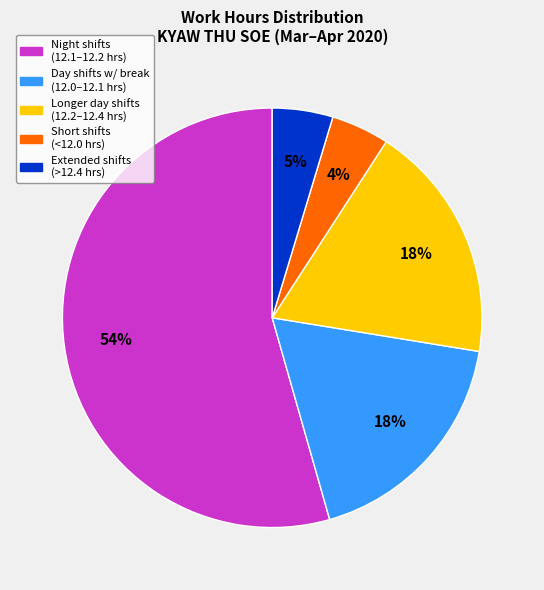

Is the sum of Longer day shifts (12.2–12.4 hrs) and Short shifts (<12.0 hrs) greater than half?

No